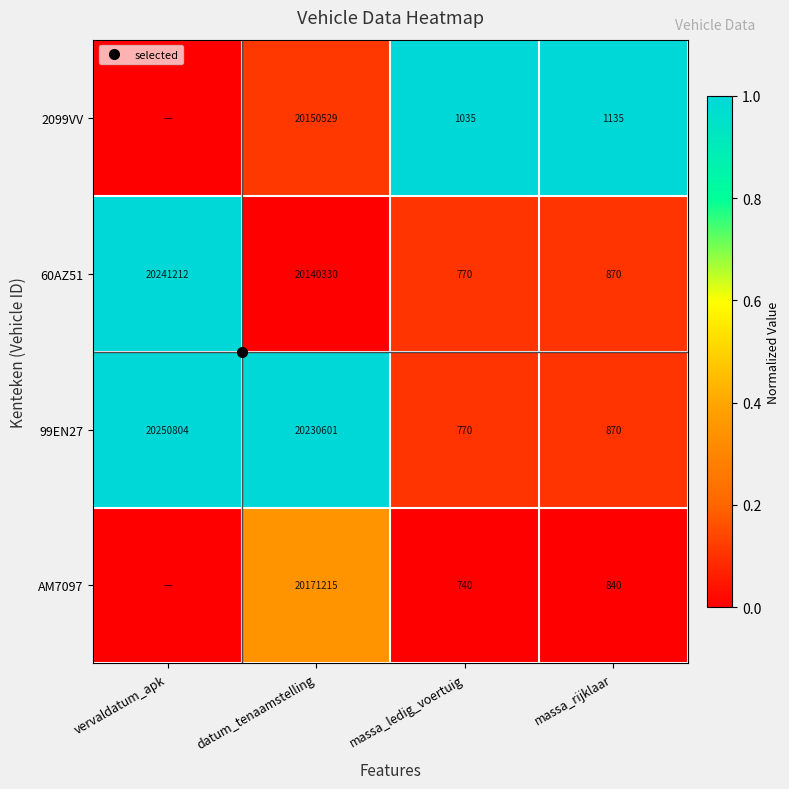

What is the spread (max minus min) of values at massa_ledig_voertuig?

1.0